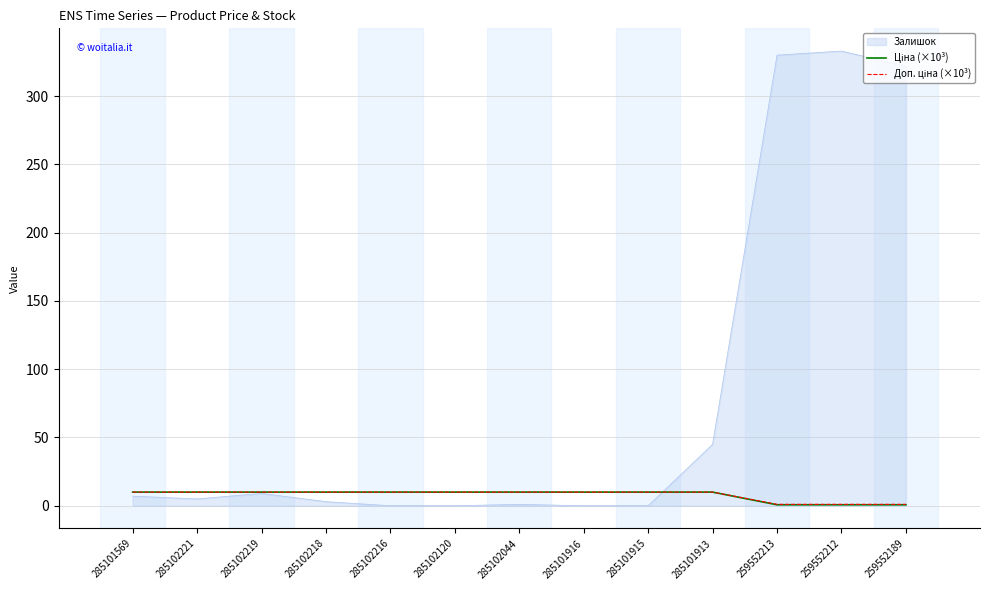

What is the highest value of the Залишок series?

333.0